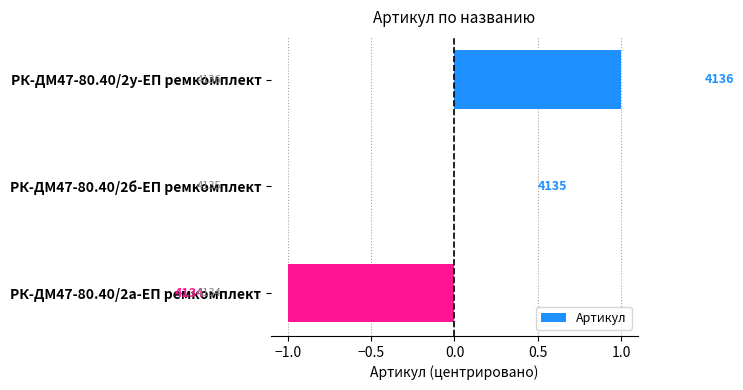

What is the minimum value shown in the chart?

-1